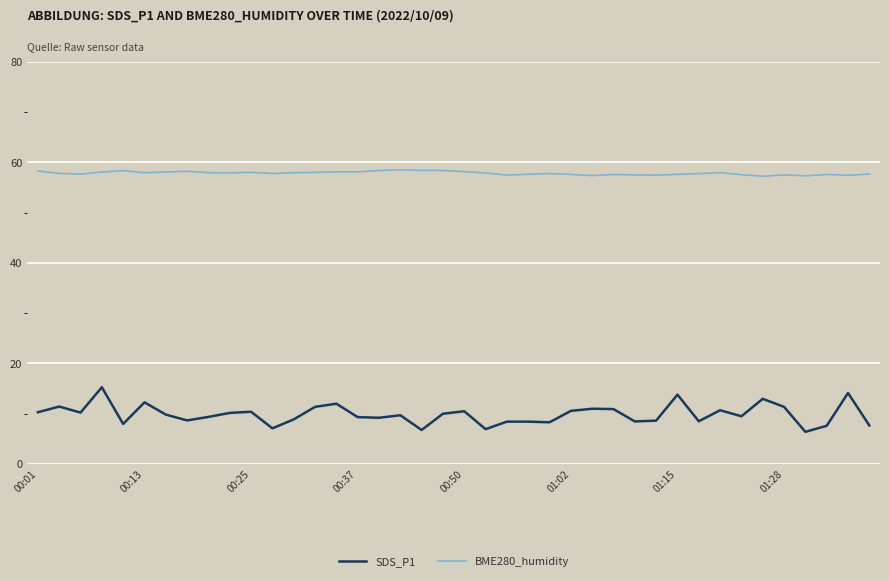

Which series has the largest range (max minus min)?

SDS_P1